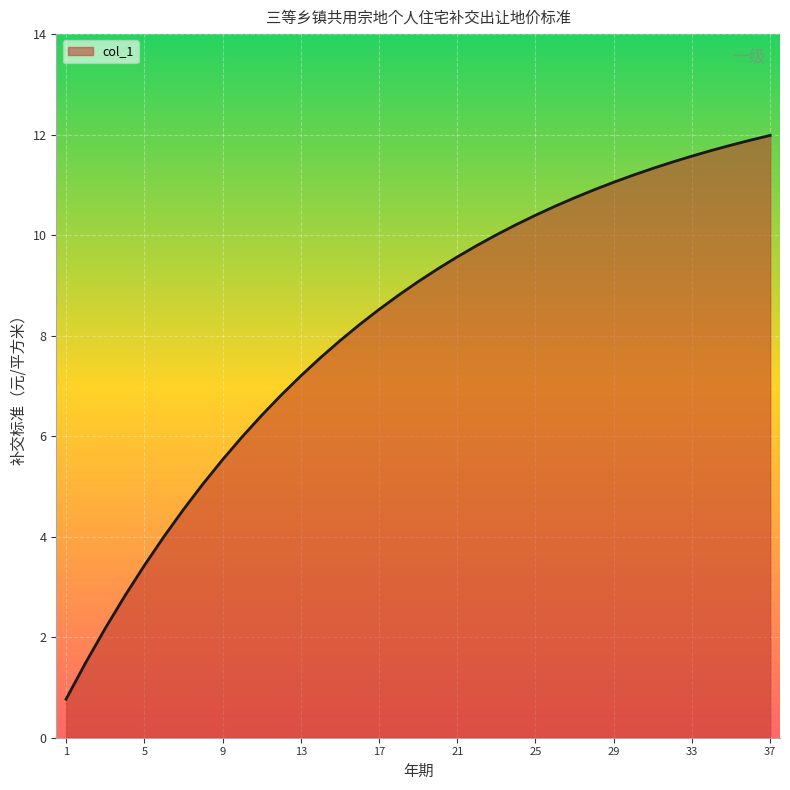

What is the minimum value shown in the chart?

0.8